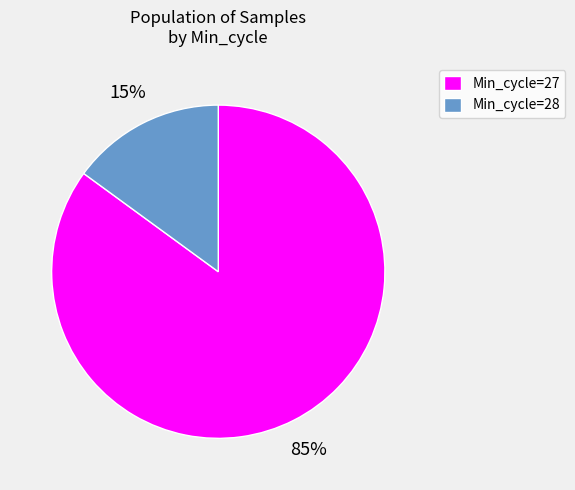

Is there any slice that represents more than half of the pie?

Yes